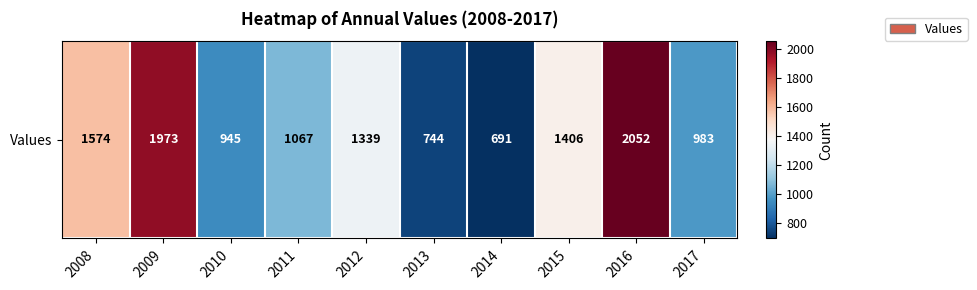

How many values are below 1339?

5